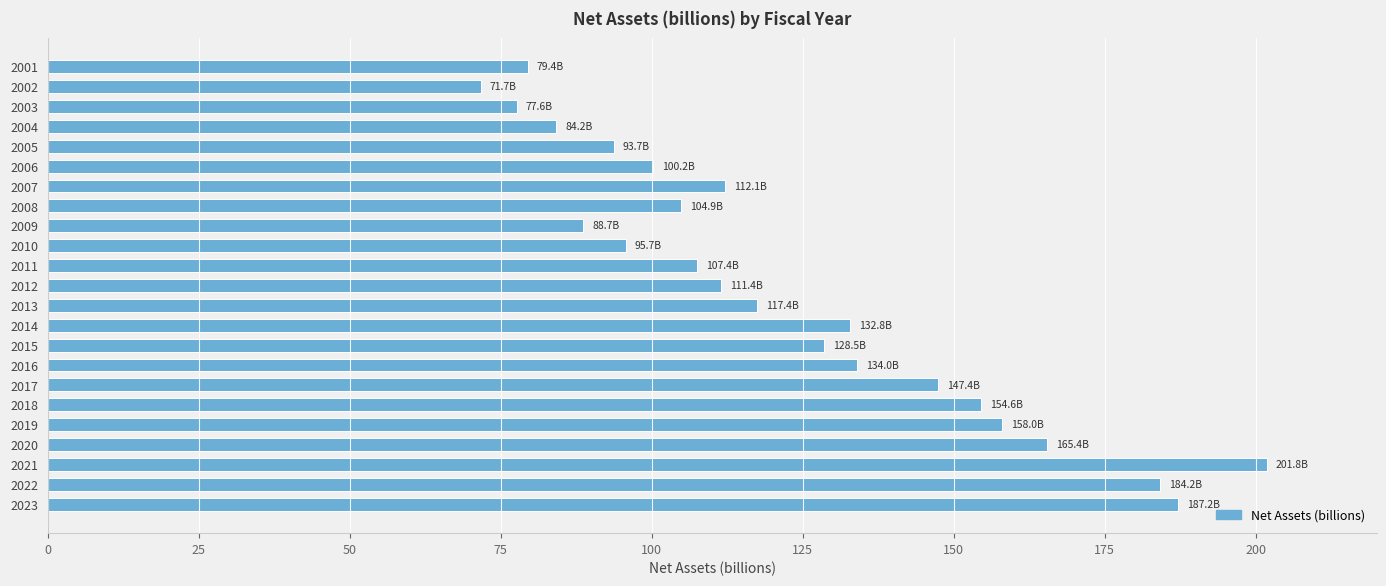

Is it true that the value at 2014 is 132.8?

True